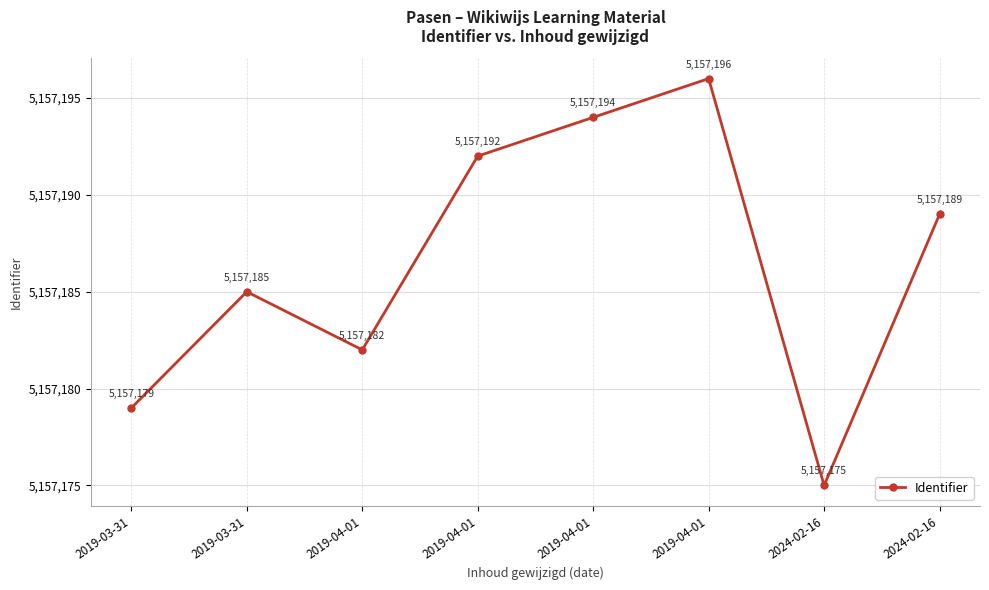

Where is the first local minimum?

2019-04-01